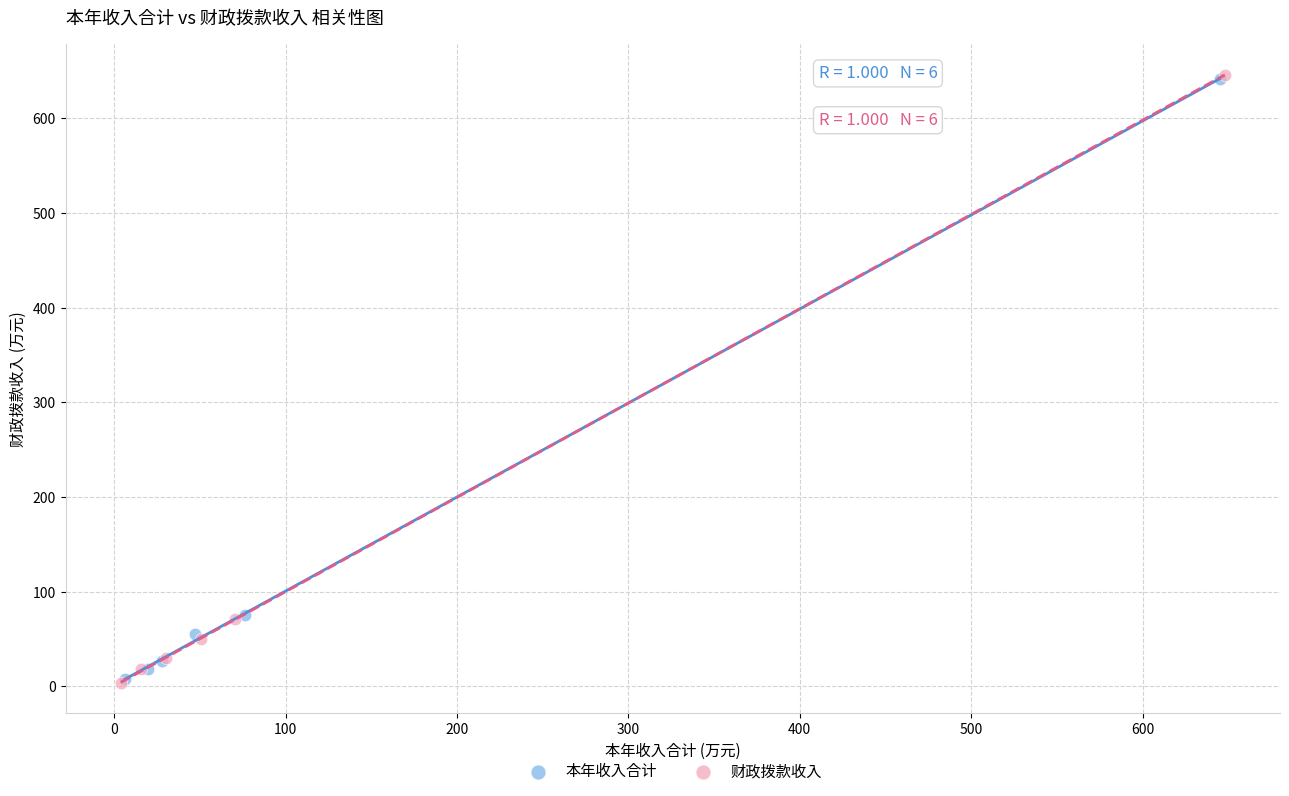

What are all the series names shown in the legend?

本年收入合计, 财政拨款收入